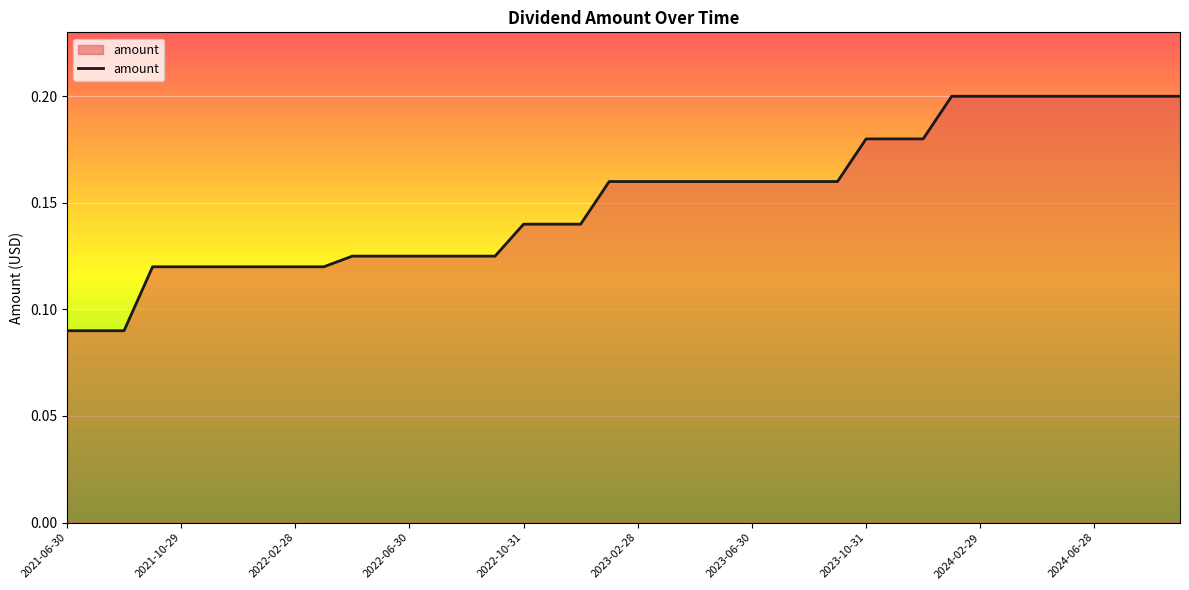

Reading left to right, transcribe all the data shown in this chart.

0.1	0.1	0.1	0.1	0.1	0.1	0.1	0.1	0.1	0.1	0.1	0.1	0.1	0.1	0.1	0.1	0.1	0.1	0.1	0.2	0.2	0.2	0.2	0.2	0.2	0.2	0.2	0.2	0.2	0.2	0.2	0.2	0.2	0.2	0.2	0.2	0.2	0.2	0.2	0.2